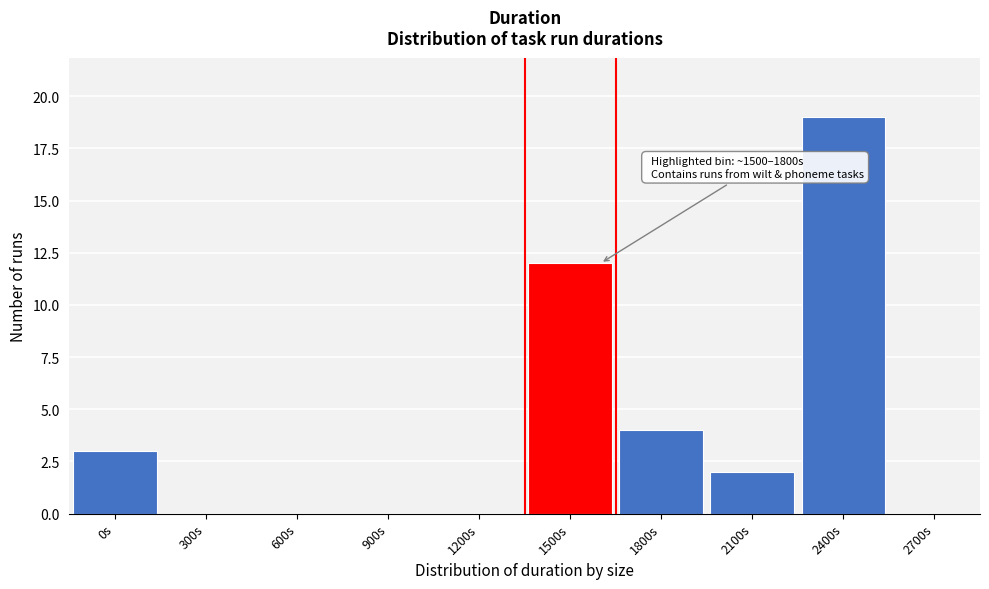

Reading left to right, transcribe all the data shown in this chart.

0s=3	300s=0	600s=0	900s=0	1200s=0	1500s=12	1800s=4	2100s=2	2400s=19	2700s=0